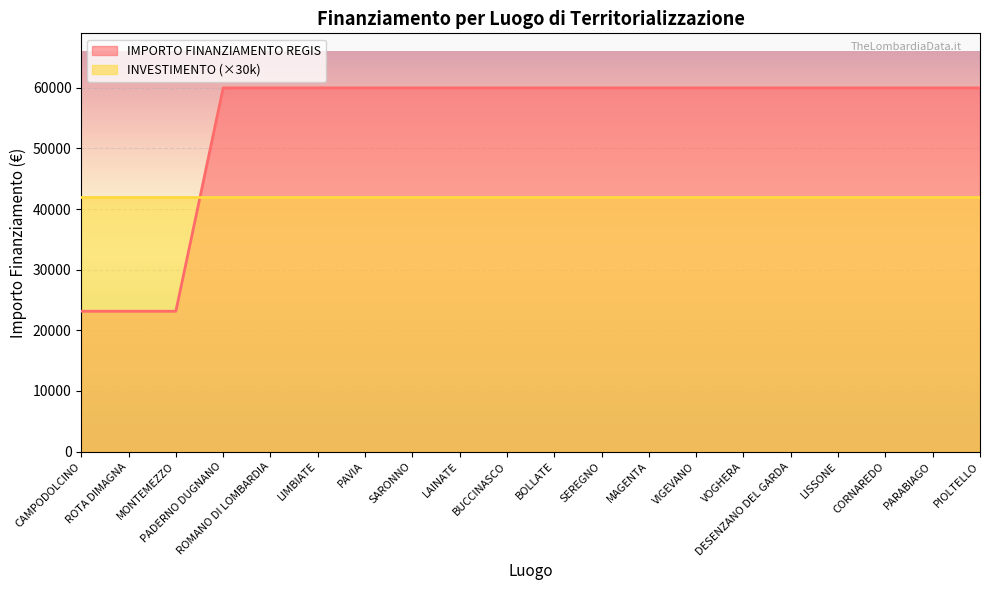

What value does the data have at VOGHERA, to the nearest 100?

60000